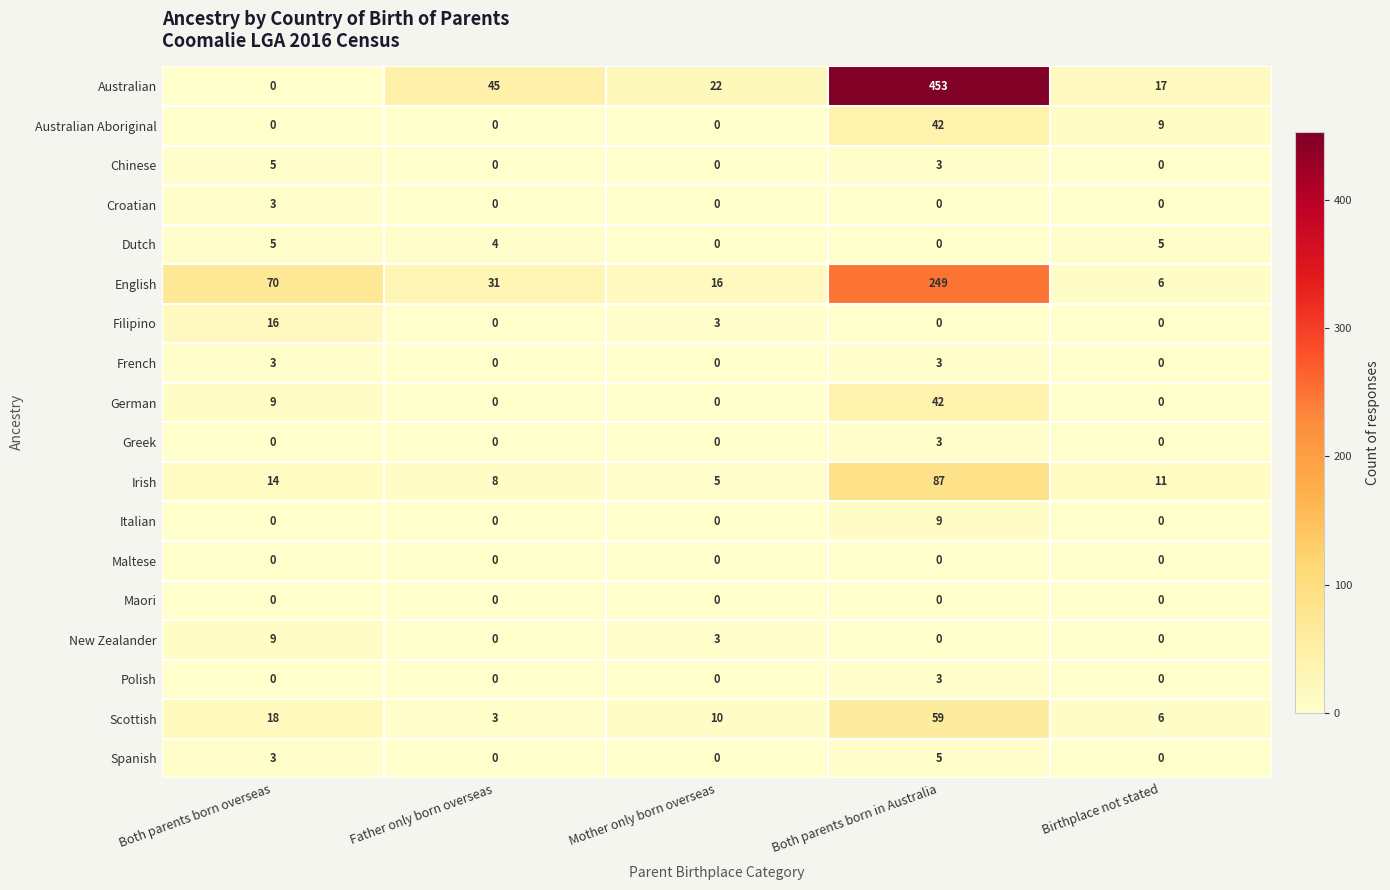

Which series has the widest spread of values?

Australian